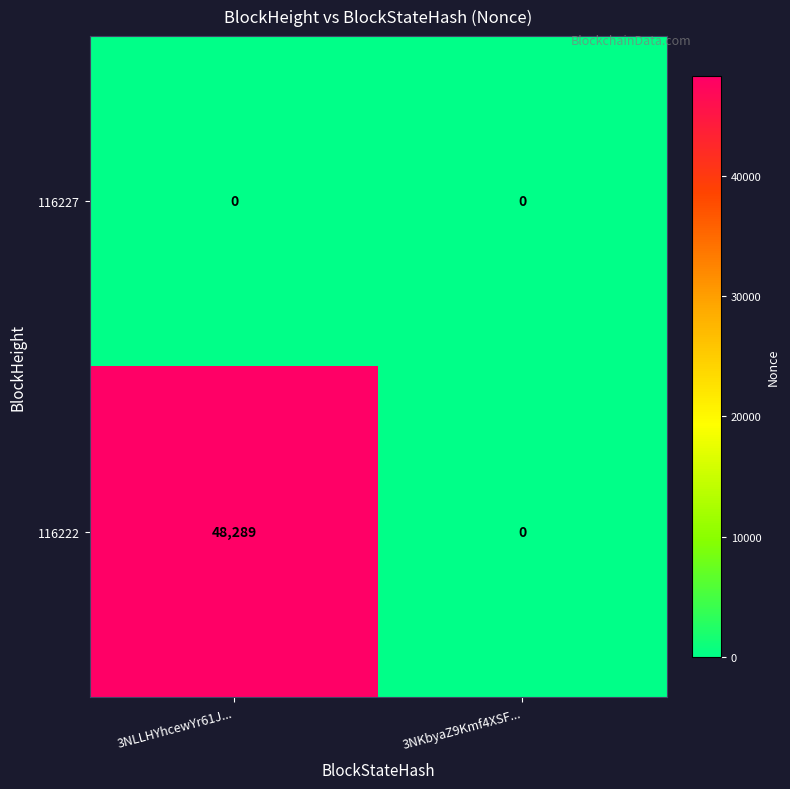

At which label is 116222 closest to 24144?

3NKbyaZ9Kmf4XSF...